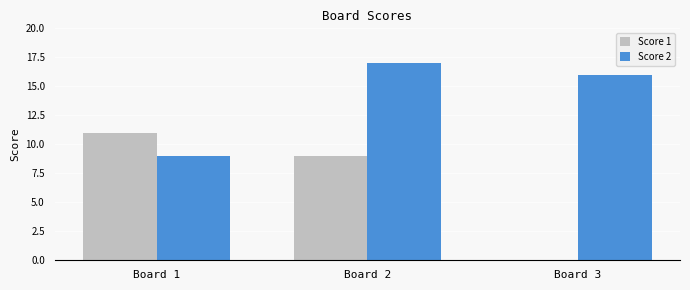

Count the number of categories in the chart.

3